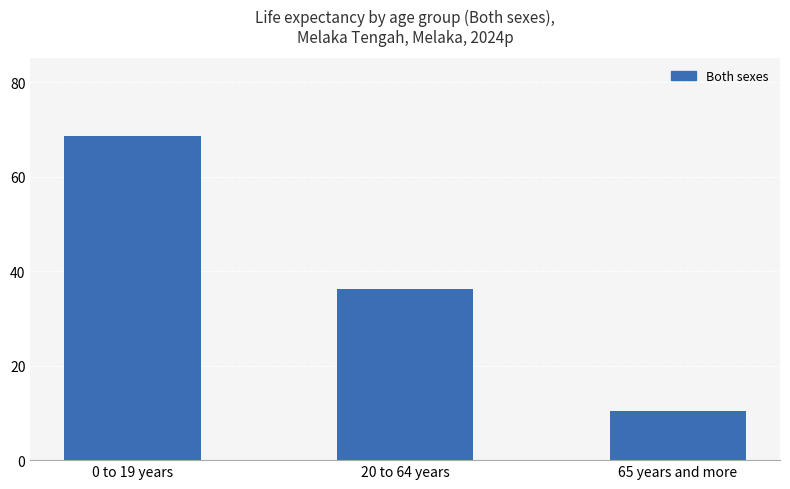

What is the label of the 1st bar from the right?

65 years and more